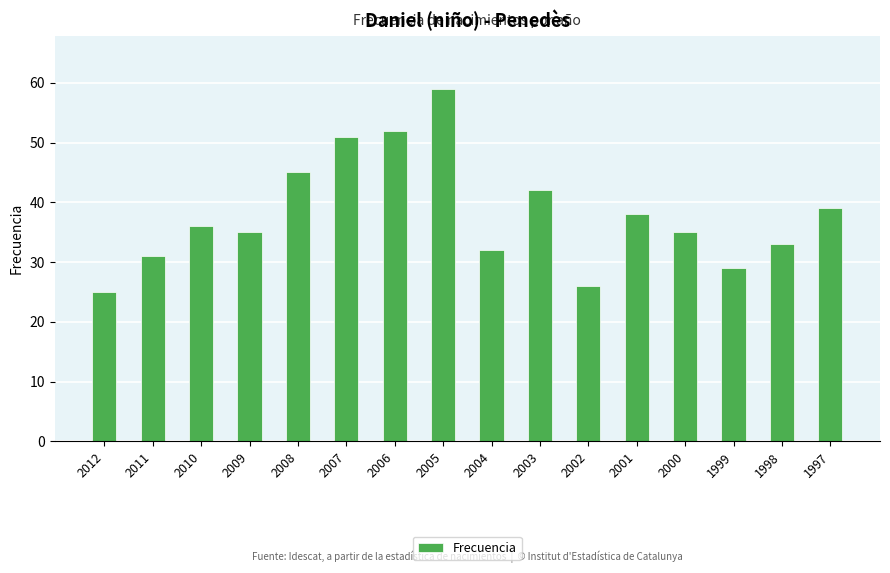

What is the average value?

38